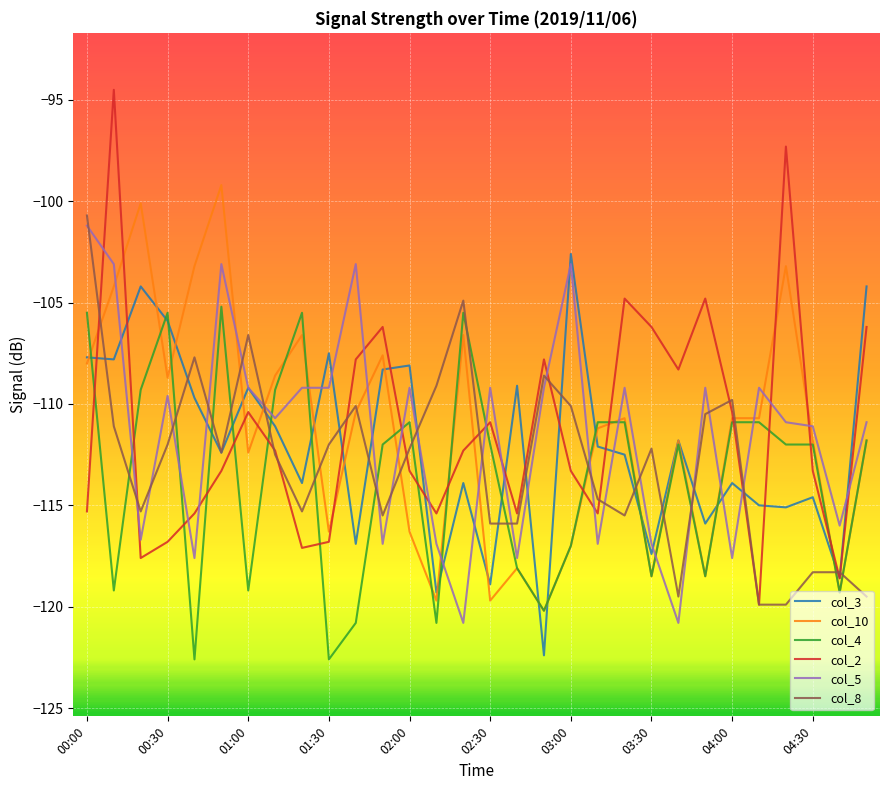

Which series has the widest spread of values?

col_2